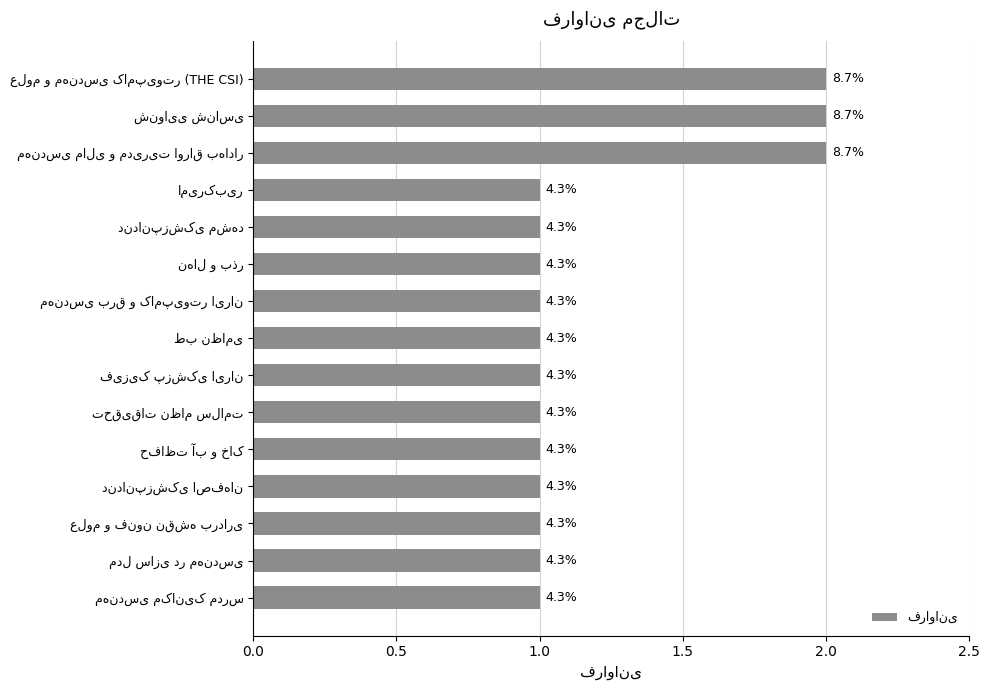

What is the minimum value shown in the chart?

1